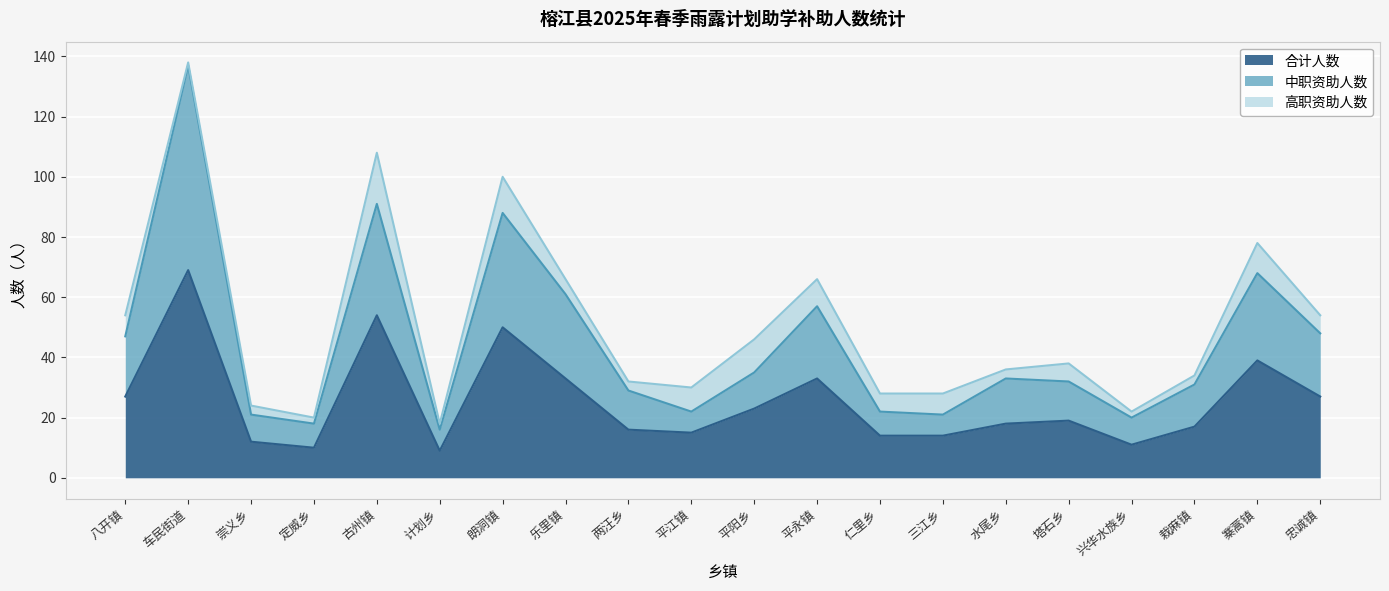

At which label is 合计人数 closest to 39?

寨蒿镇